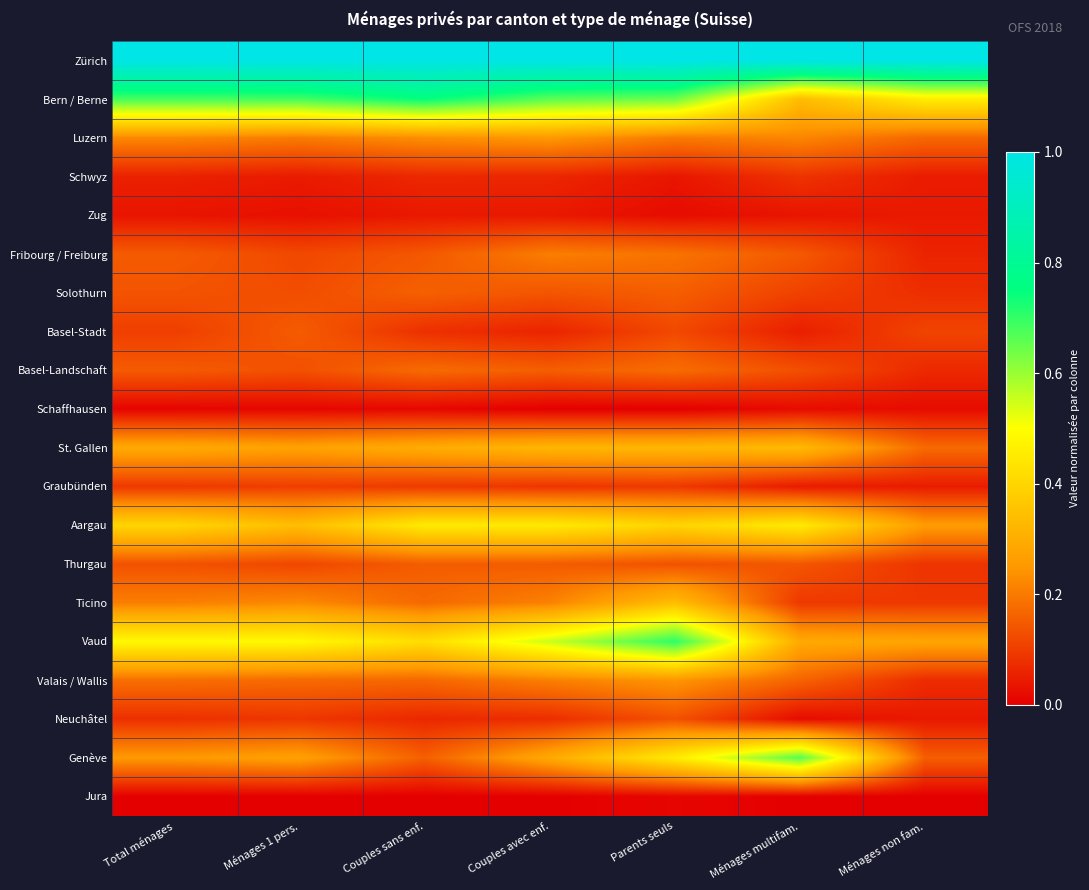

Reading left to right, list all the values displayed in this chart.

Zürich: Total ménages=1.0	Ménages 1 pers.=1.0	Couples sans enf.=1.0	Couples avec enf.=1.0	Parents seuls=1.0	Ménages multifam.=1.0	Ménages non fam.=1.0
Bern / Berne: Total ménages=0.7	Ménages 1 pers.=0.7	Couples sans enf.=0.7	Couples avec enf.=0.7	Parents seuls=0.6	Ménages multifam.=0.3	Ménages non fam.=0.5
Luzern: Total ménages=0.2	Ménages 1 pers.=0.2	Couples sans enf.=0.2	Couples avec enf.=0.3	Parents seuls=0.2	Ménages multifam.=0.2	Ménages non fam.=0.2
Schwyz: Total ménages=0.1	Ménages 1 pers.=0.0	Couples sans enf.=0.1	Couples avec enf.=0.1	Parents seuls=0.0	Ménages multifam.=0.1	Ménages non fam.=0.0
Zug: Total ménages=0.0	Ménages 1 pers.=0.0	Couples sans enf.=0.0	Couples avec enf.=0.0	Parents seuls=0.0	Ménages multifam.=0.0	Ménages non fam.=0.0
Fribourg / Freiburg: Total ménages=0.2	Ménages 1 pers.=0.1	Couples sans enf.=0.1	Couples avec enf.=0.2	Parents seuls=0.2	Ménages multifam.=0.1	Ménages non fam.=0.1
Solothurn: Total ménages=0.1	Ménages 1 pers.=0.1	Couples sans enf.=0.2	Couples avec enf.=0.1	Parents seuls=0.2	Ménages multifam.=0.1	Ménages non fam.=0.1
Basel-Stadt: Total ménages=0.1	Ménages 1 pers.=0.2	Couples sans enf.=0.1	Couples avec enf.=0.1	Parents seuls=0.1	Ménages multifam.=0.1	Ménages non fam.=0.1
Basel-Landschaft: Total ménages=0.1	Ménages 1 pers.=0.1	Couples sans enf.=0.2	Couples avec enf.=0.2	Parents seuls=0.2	Ménages multifam.=0.1	Ménages non fam.=0.1
Schaffhausen: Total ménages=0.0	Ménages 1 pers.=0.0	Couples sans enf.=0.0	Couples avec enf.=0.0	Parents seuls=0.0	Ménages multifam.=0.0	Ménages non fam.=0.0
St. Gallen: Total ménages=0.3	Ménages 1 pers.=0.3	Couples sans enf.=0.3	Couples avec enf.=0.3	Parents seuls=0.3	Ménages multifam.=0.3	Ménages non fam.=0.2
Graubünden: Total ménages=0.1	Ménages 1 pers.=0.1	Couples sans enf.=0.1	Couples avec enf.=0.1	Parents seuls=0.1	Ménages multifam.=0.0	Ménages non fam.=0.0
Aargau: Total ménages=0.4	Ménages 1 pers.=0.3	Couples sans enf.=0.4	Couples avec enf.=0.4	Parents seuls=0.4	Ménages multifam.=0.5	Ménages non fam.=0.3
Thurgau: Total ménages=0.1	Ménages 1 pers.=0.1	Couples sans enf.=0.2	Couples avec enf.=0.1	Parents seuls=0.1	Ménages multifam.=0.1	Ménages non fam.=0.1
Ticino: Total ménages=0.2	Ménages 1 pers.=0.2	Couples sans enf.=0.2	Couples avec enf.=0.2	Parents seuls=0.3	Ménages multifam.=0.1	Ménages non fam.=0.1
Vaud: Total ménages=0.5	Ménages 1 pers.=0.5	Couples sans enf.=0.4	Couples avec enf.=0.6	Parents seuls=0.7	Ménages multifam.=0.3	Ménages non fam.=0.3
Valais / Wallis: Total ménages=0.2	Ménages 1 pers.=0.2	Couples sans enf.=0.2	Couples avec enf.=0.2	Parents seuls=0.2	Ménages multifam.=0.2	Ménages non fam.=0.1
Neuchâtel: Total ménages=0.1	Ménages 1 pers.=0.1	Couples sans enf.=0.1	Couples avec enf.=0.1	Parents seuls=0.1	Ménages multifam.=0.0	Ménages non fam.=0.0
Genève: Total ménages=0.3	Ménages 1 pers.=0.3	Couples sans enf.=0.2	Couples avec enf.=0.3	Parents seuls=0.5	Ménages multifam.=0.7	Ménages non fam.=0.2
Jura: Total ménages=0.0	Ménages 1 pers.=0.0	Couples sans enf.=0.0	Couples avec enf.=0.0	Parents seuls=0.0	Ménages multifam.=0.0	Ménages non fam.=0.0